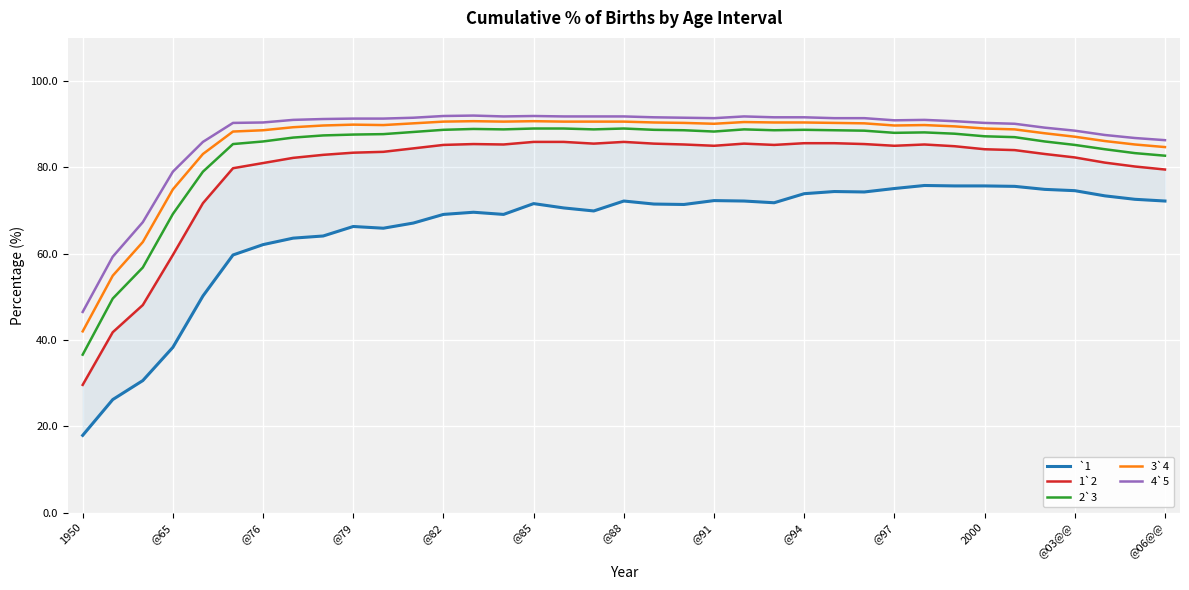

Which series changed the most between 16 and 25?

`1